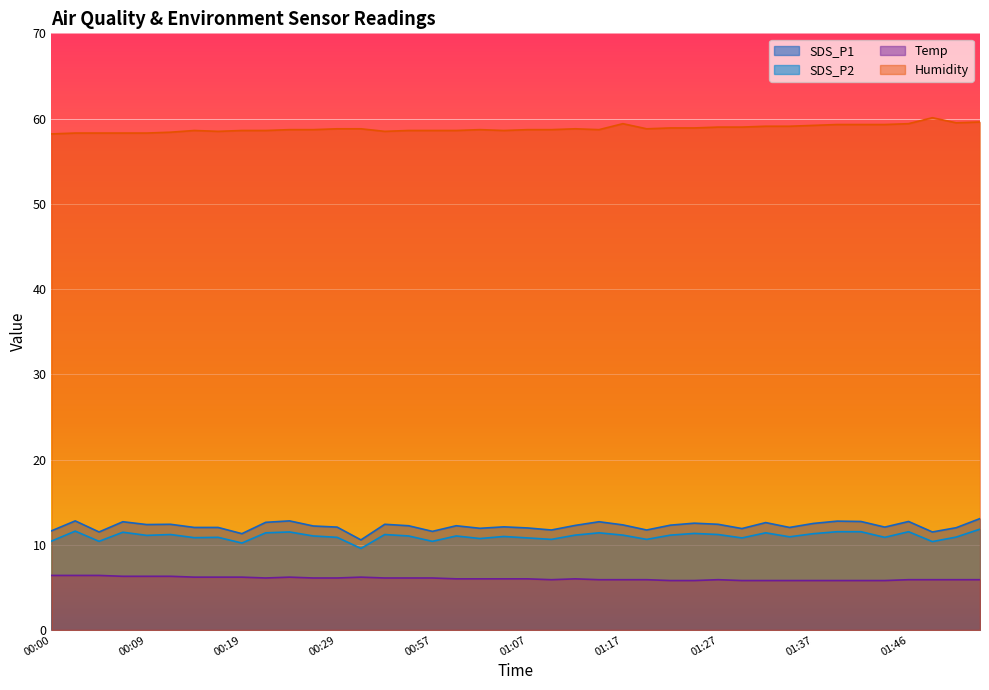

At which category does Temp reach its first local valley?

00:22